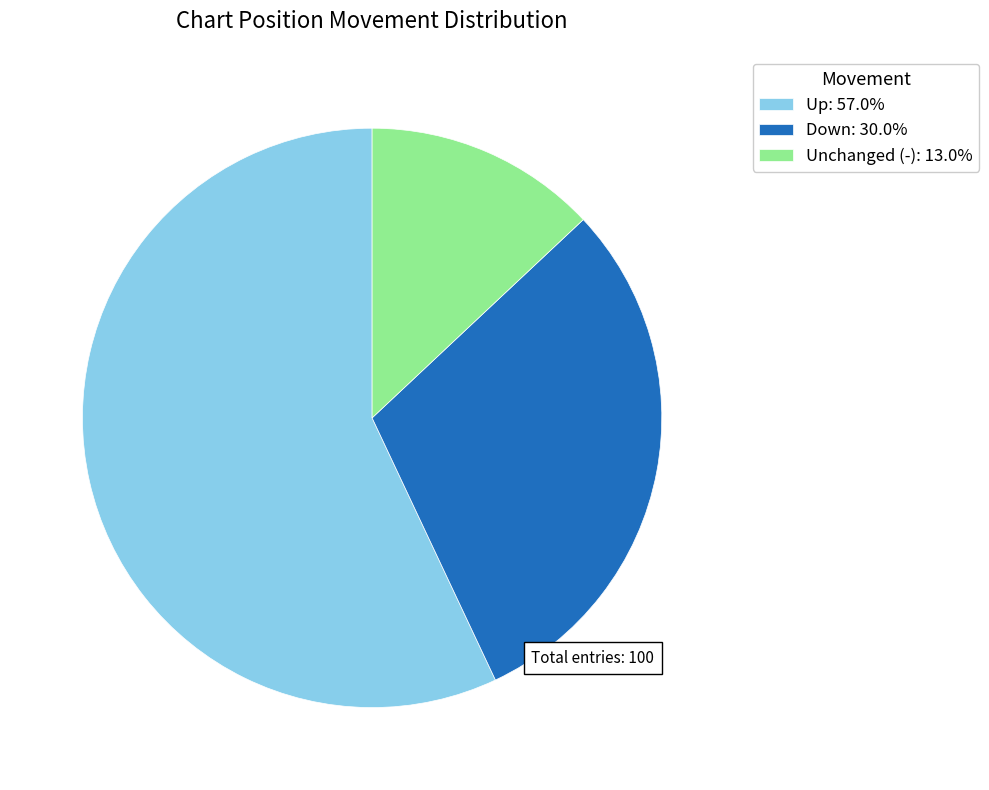

Does any single category account for the majority?

Yes